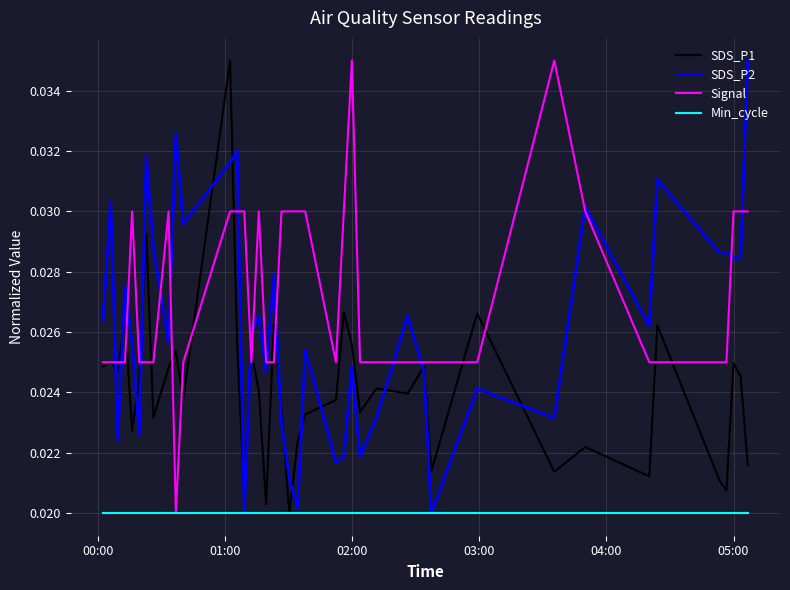

What are all the series names shown in the legend?

SDS_P1, SDS_P2, Signal, Min_cycle